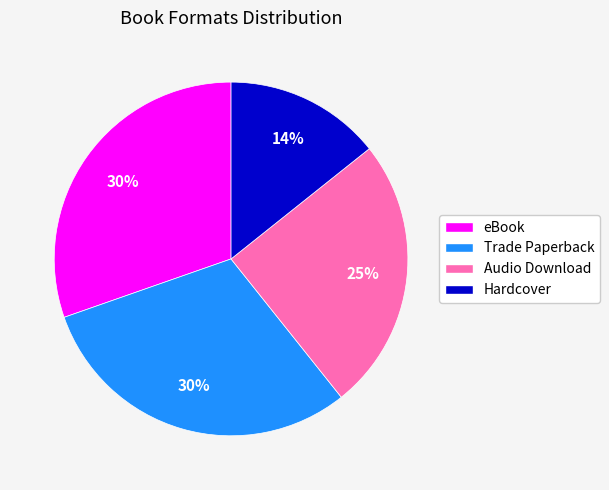

Which category has the smallest portion of the pie?

Hardcover